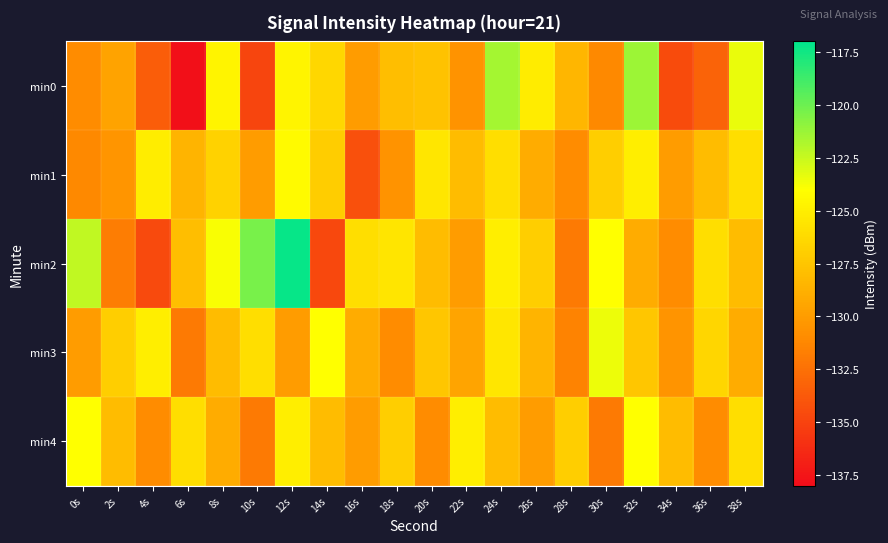

Rank the series by their maximum value, from lowest to highest.

min1, min4, min3, min0, min2